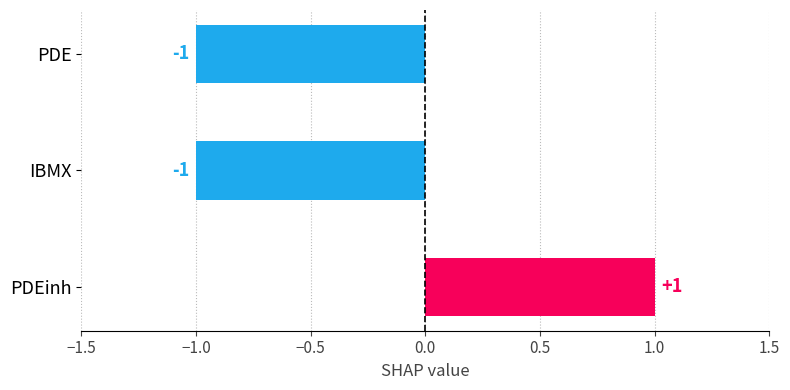

How many bars are there in total?

3